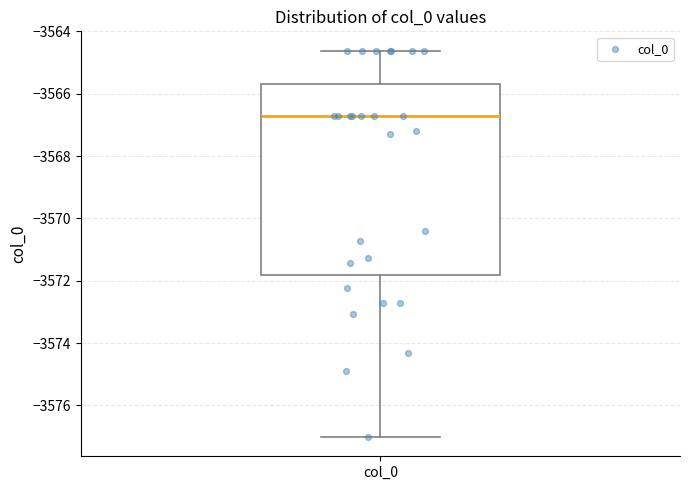

Read this box plot against the y-axis: the position of the median line, the range covered by the box, and the ends of both whiskers. The values are not printed on the chart, so give them approximately, as read against the axis.

median -3566.8, box -3571.8 to -3565.6, whiskers -3577.0 to -3564.6